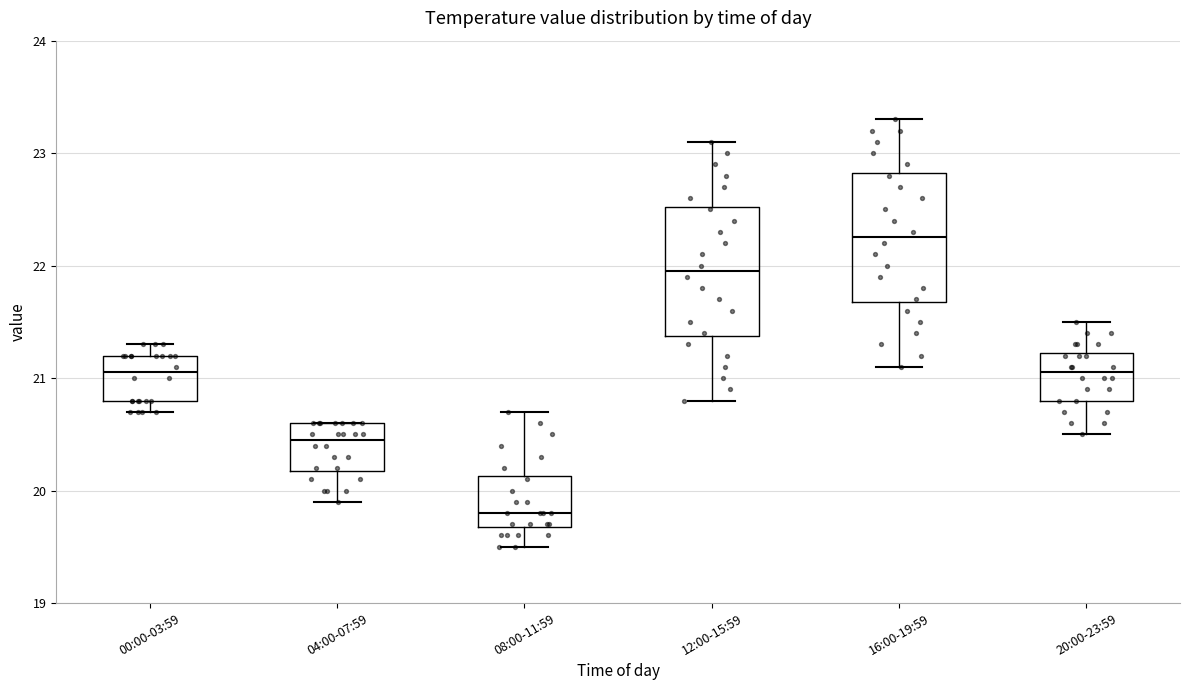

Reading left to right, read every box against the y-axis: the position of its median line, the range the box covers, and the ends of its whiskers. The values are not printed on the chart, so give them approximately, as read against the axis.

00:00-03:59: median 21.1, box 20.8 to 21.2, whiskers 20.7 to 21.3
04:00-07:59: median 20.5, box 20.2 to 20.6, whiskers 19.9 to 20.6
08:00-11:59: median 19.8, box 19.7 to 20.1, whiskers 19.5 to 20.7
12:00-15:59: median 22.0, box 21.4 to 22.5, whiskers 20.8 to 23.1
16:00-19:59: median 22.3, box 21.7 to 22.8, whiskers 21.1 to 23.3
20:00-23:59: median 21.1, box 20.8 to 21.2, whiskers 20.5 to 21.5